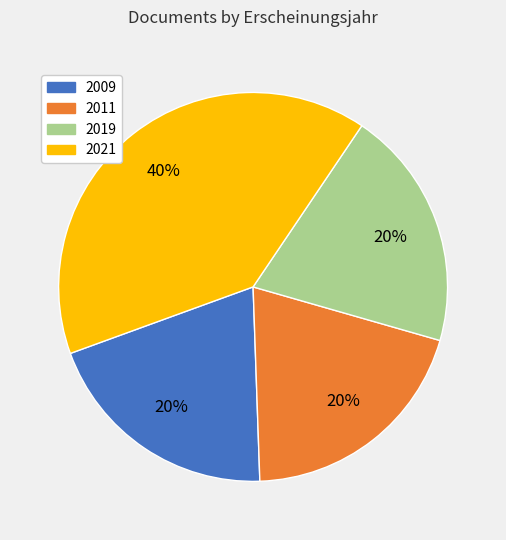

Is there any slice that represents more than half of the pie?

No